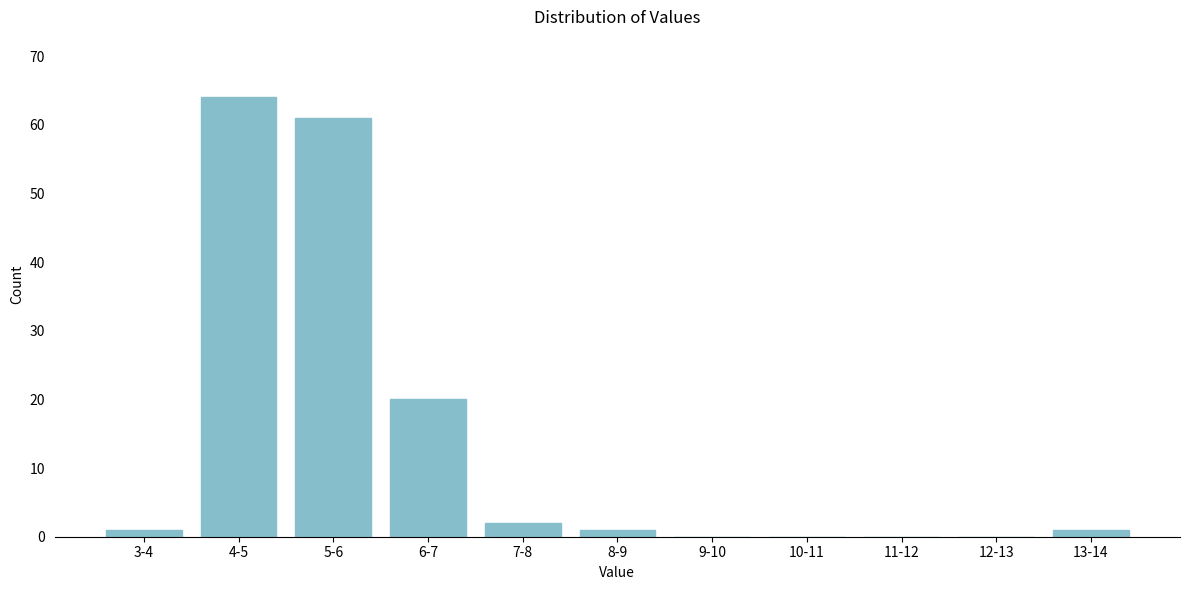

Reading left to right, extract all data points from this chart.

3-4=1	4-5=64	5-6=61	6-7=20	7-8=2	8-9=1	9-10=0	10-11=0	11-12=0	12-13=0	13-14=1